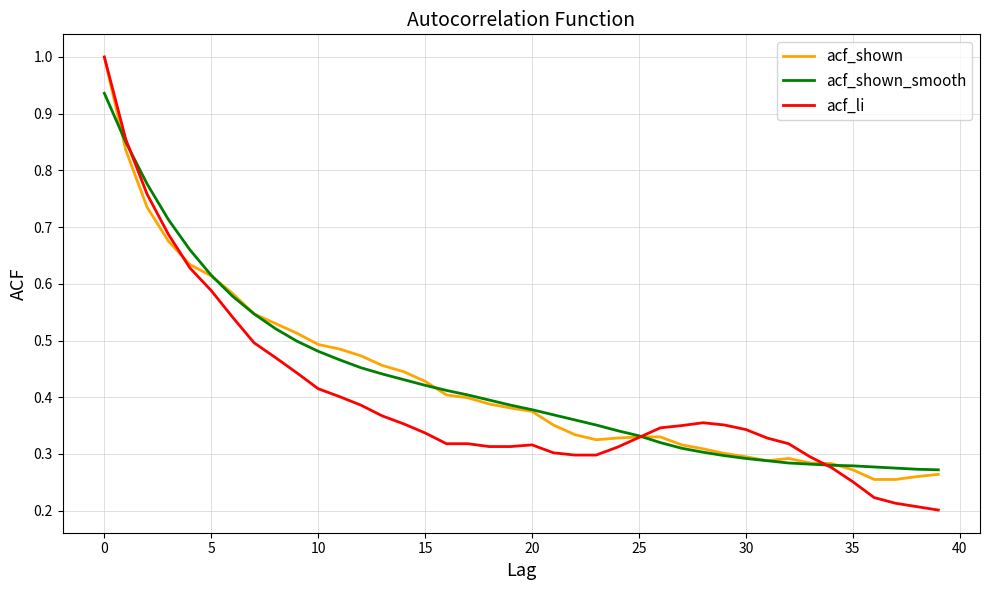

What is the greatest value displayed?

1.0